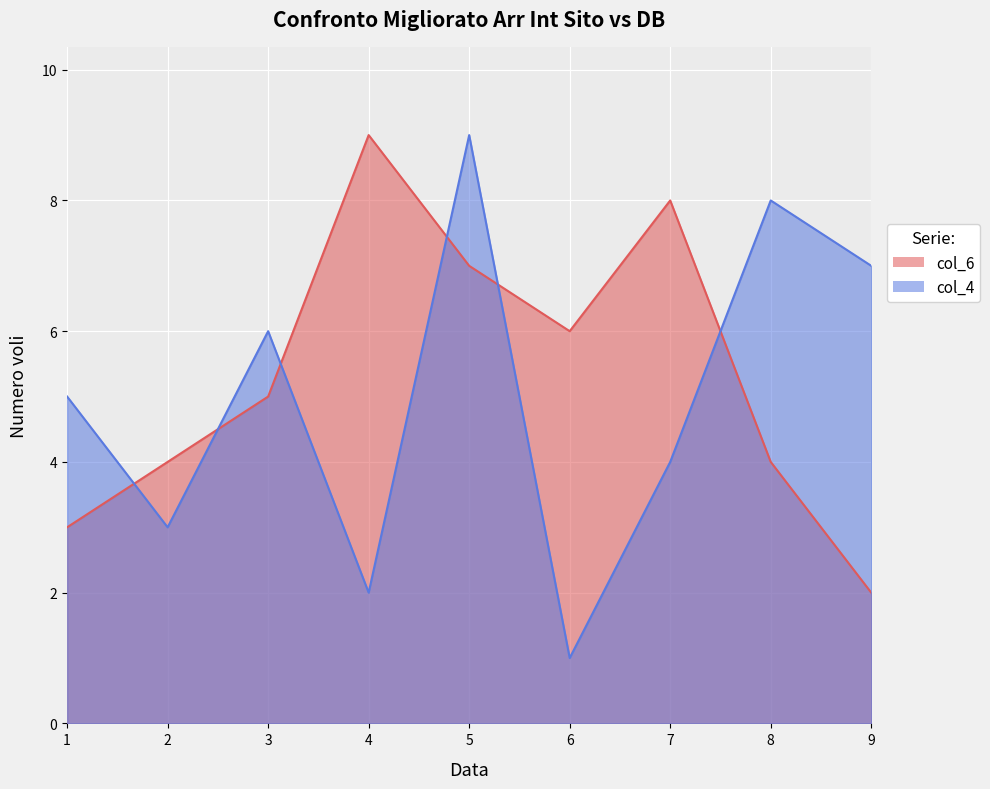

Which has a higher value, 9 or 7?

7